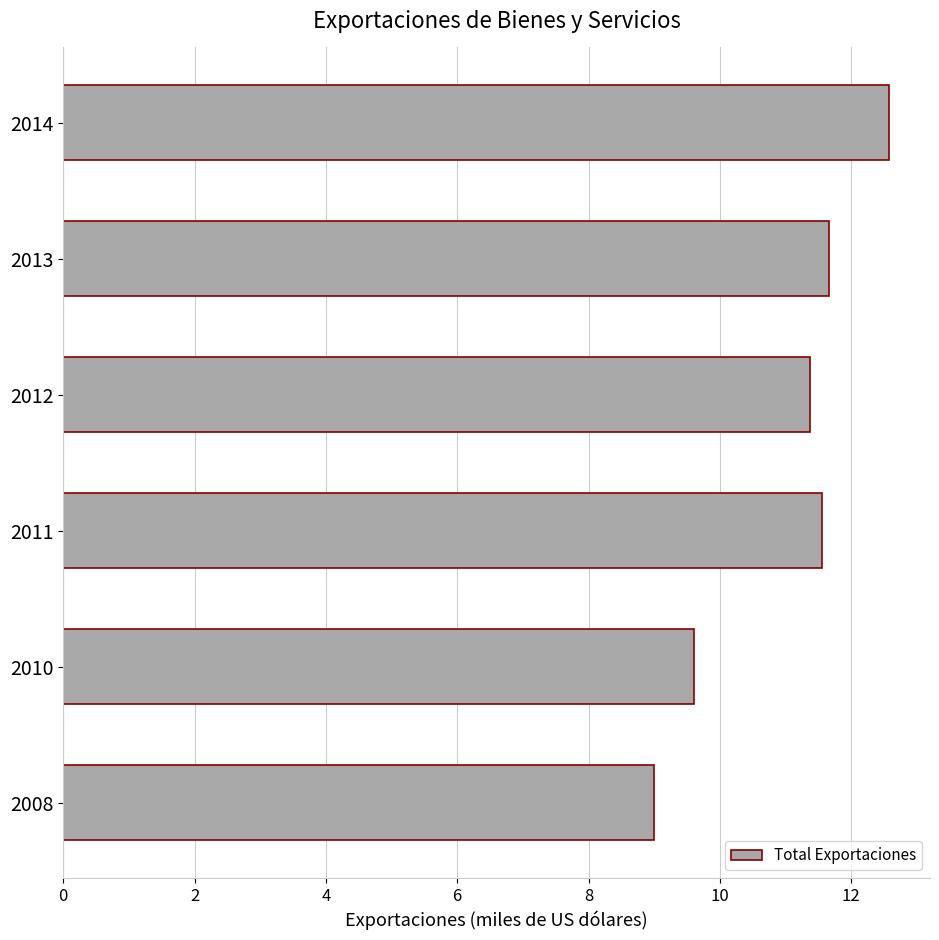

The chart shows a value of 12.6 at 2014. True or false?

True